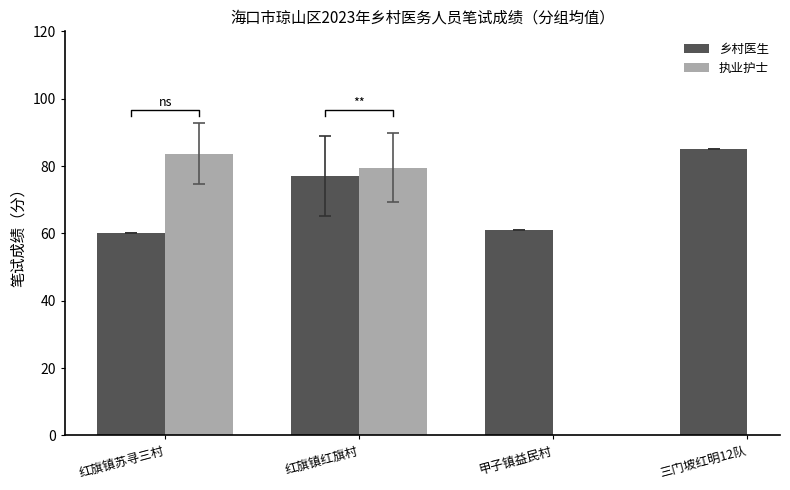

What is the spread (max minus min) of values at 红旗镇红旗村?

2.5